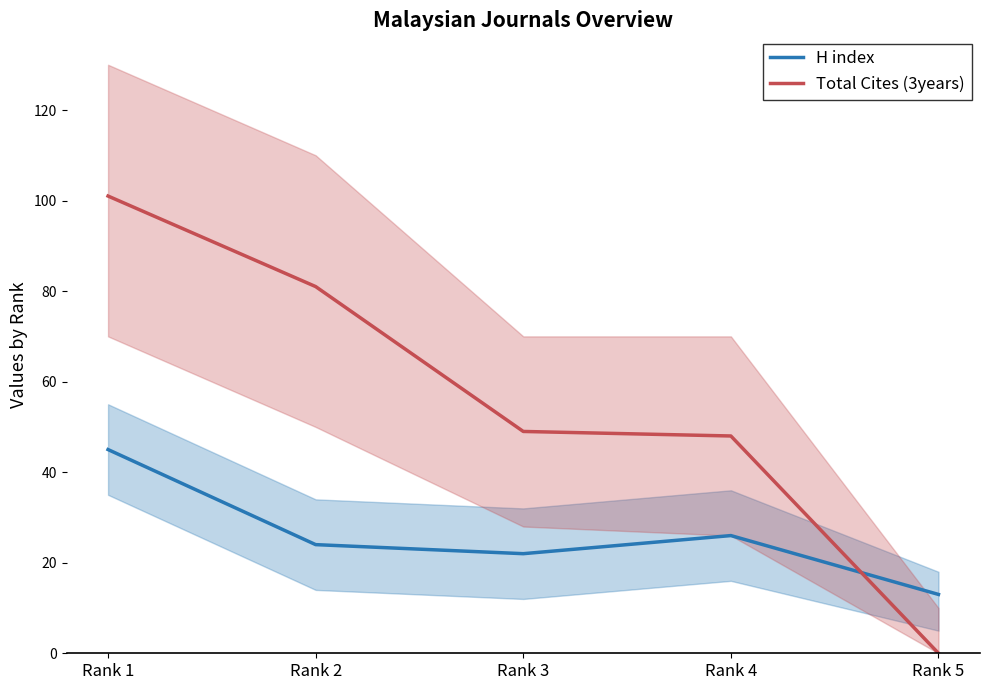

Between Rank 2 and Rank 3, which is larger?

Rank 2